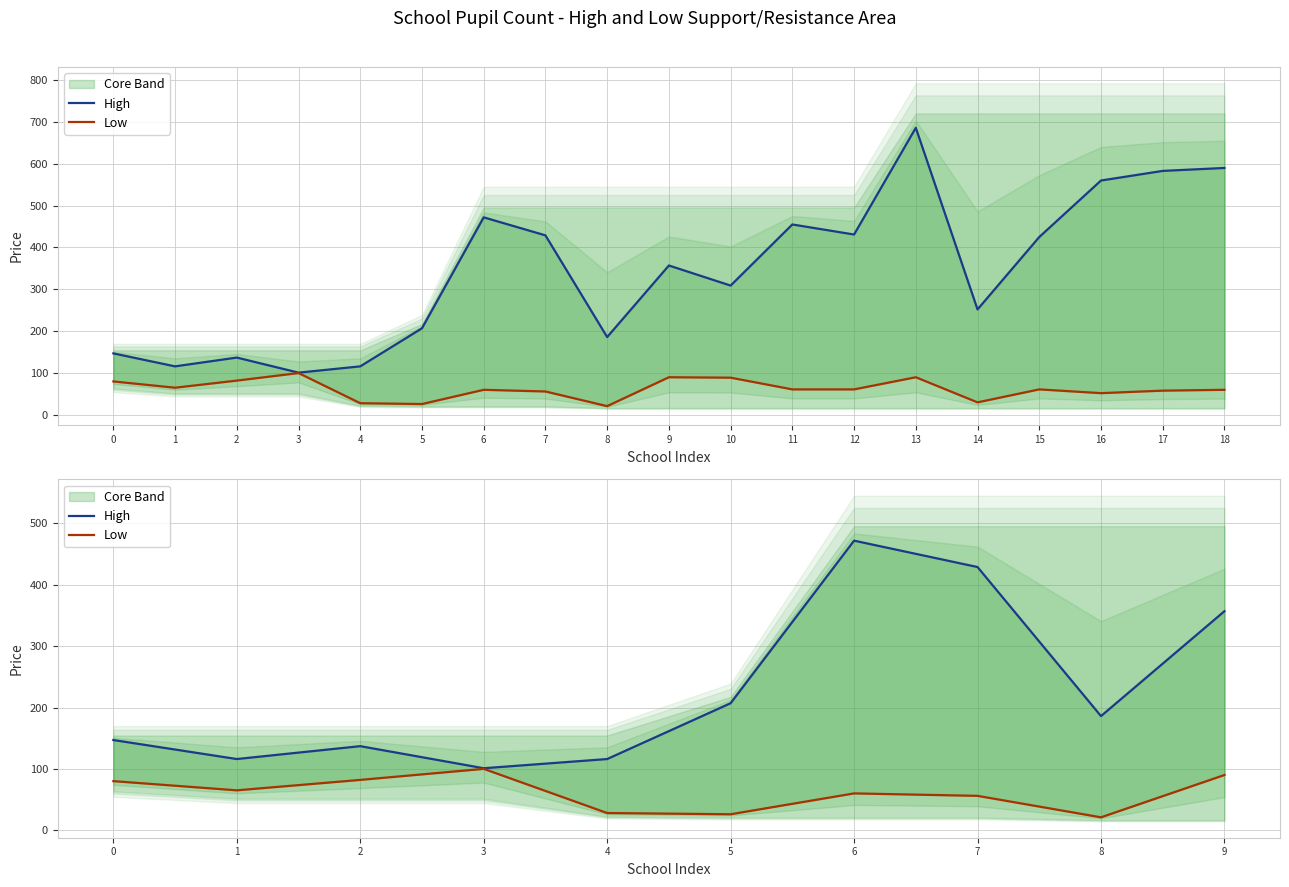

What is the difference between the second highest and minimum values in the High series?

328